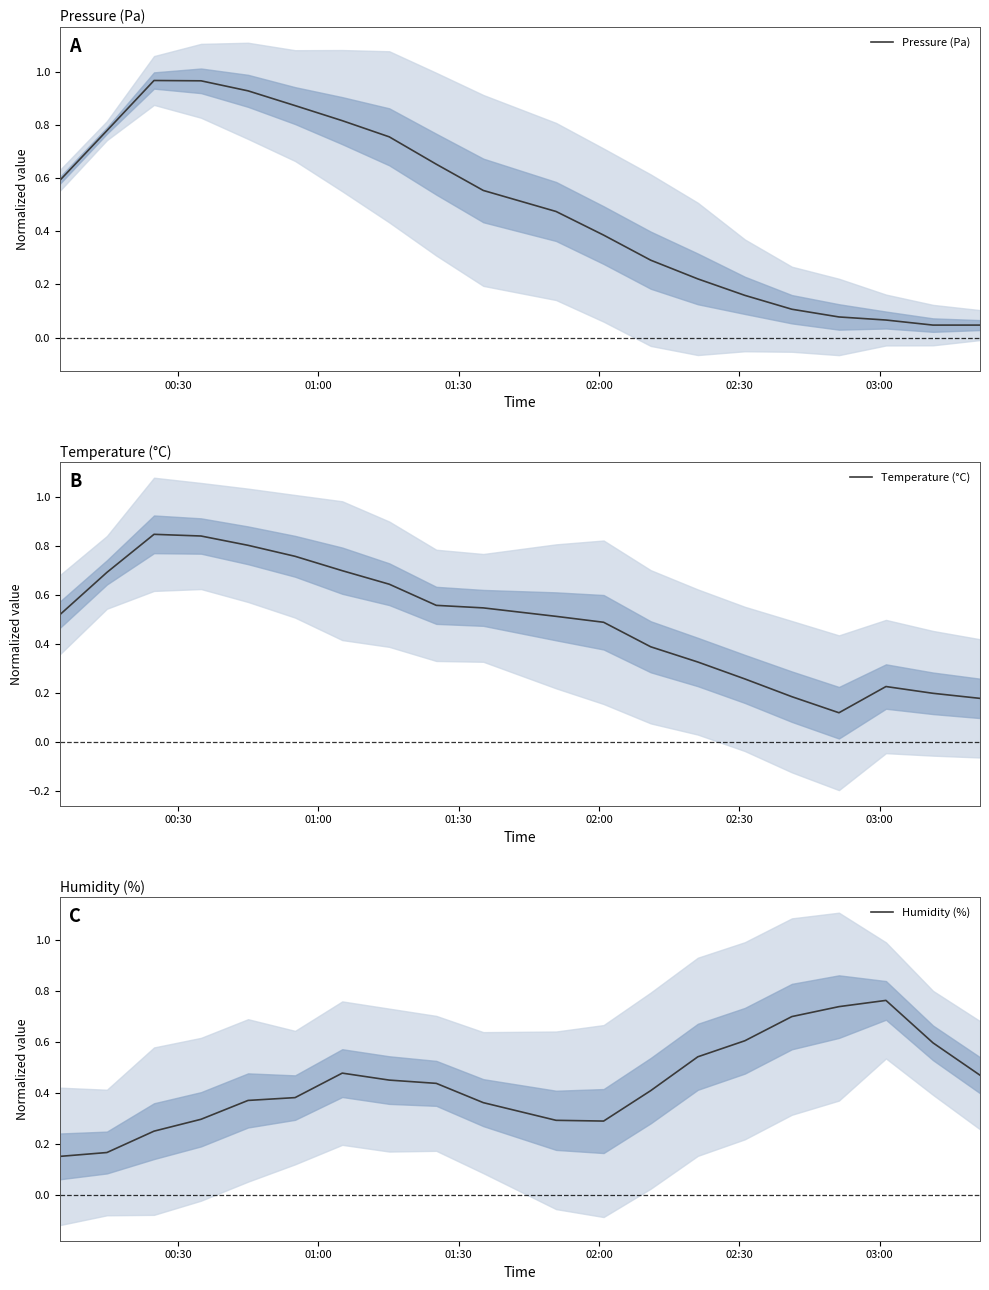

Reading left to right, list all the values displayed in this chart.

Pressure (Pa): 0.6	0.8	1.0	1.0	0.9	0.9	0.8	0.8	0.7	0.6	0.5	0.4	0.3	0.2	0.2	0.1	0.1	0.1	0.0	0.0
Temperature (°C): 0.5	0.7	0.8	0.8	0.8	0.8	0.7	0.6	0.6	0.5	0.5	0.5	0.4	0.3	0.3	0.2	0.1	0.2	0.2	0.2
Humidity (%): 0.2	0.2	0.3	0.3	0.4	0.4	0.5	0.5	0.4	0.4	0.3	0.3	0.4	0.5	0.6	0.7	0.7	0.8	0.6	0.5